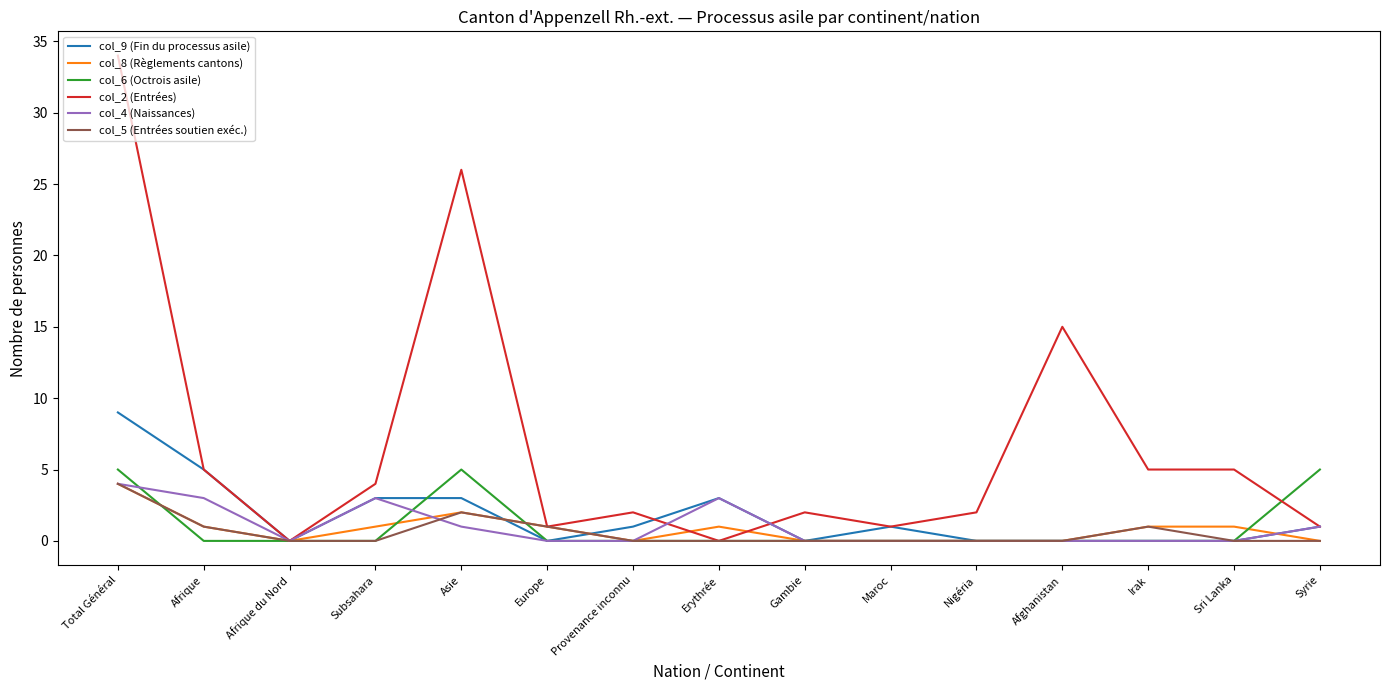

What is the greatest value displayed?

34